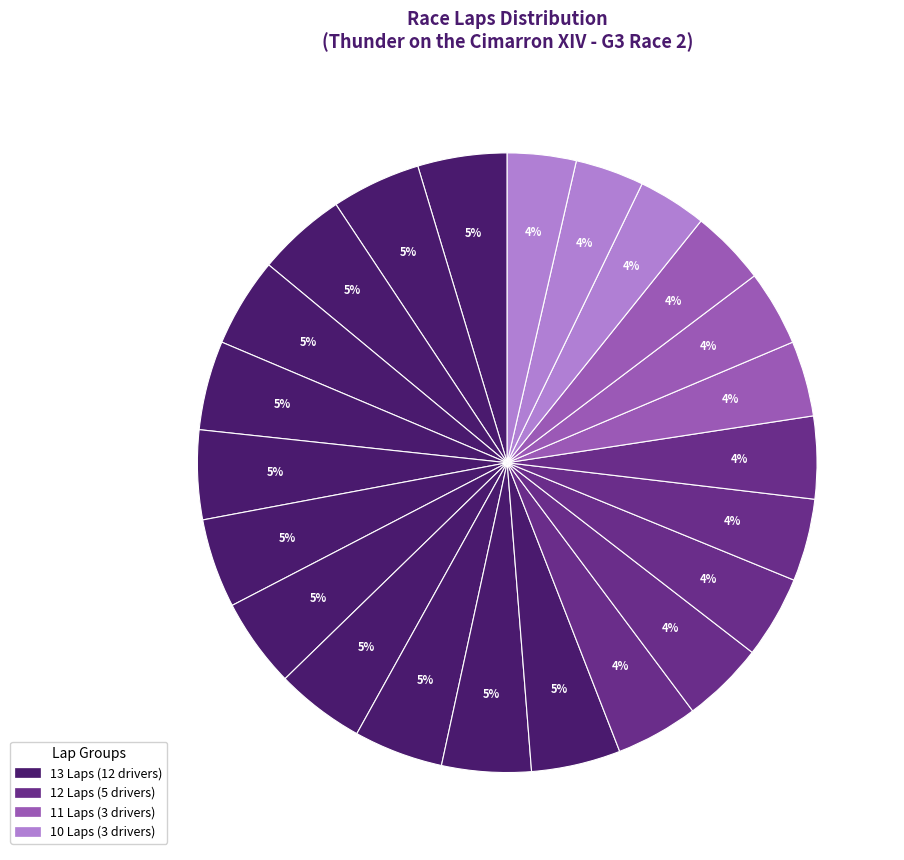

Count the number of slices in the pie.

23